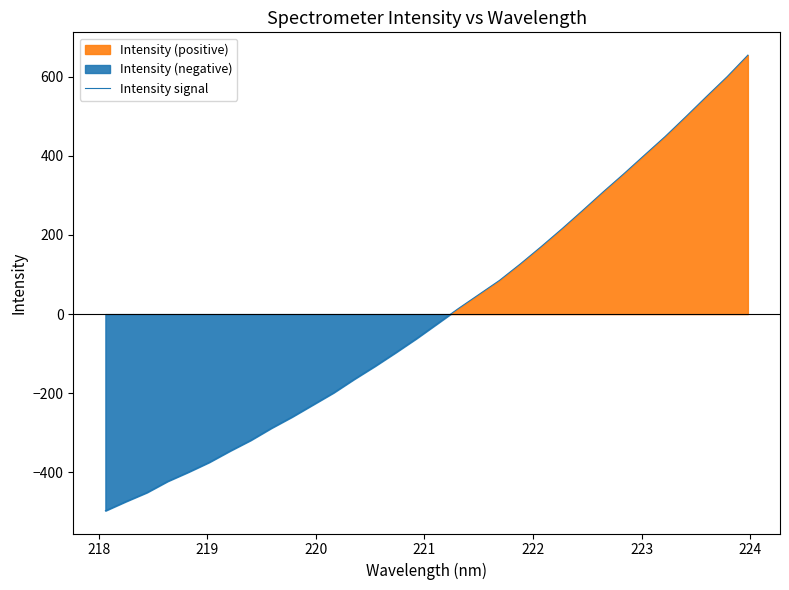

How many data points are above -24?

15